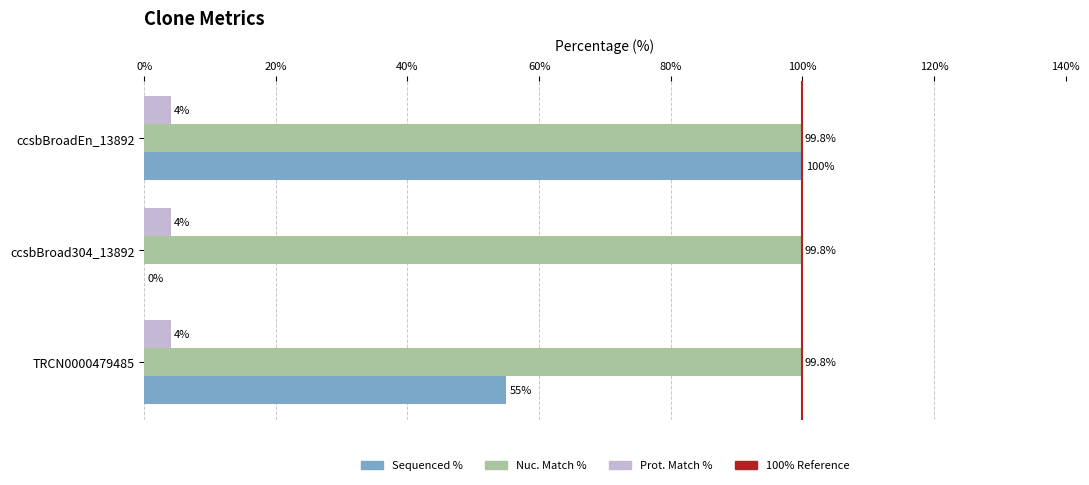

What is the sum of the Sequenced % values at TRCN0000479485 and ccsbBroad304_13892?

55.0